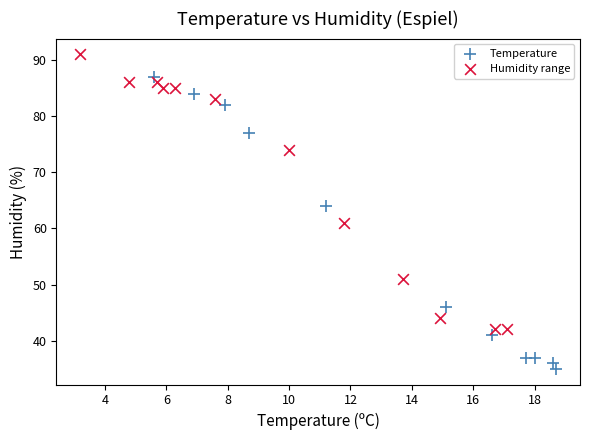

Which series reaches the maximum Y coordinate?

Humidity range